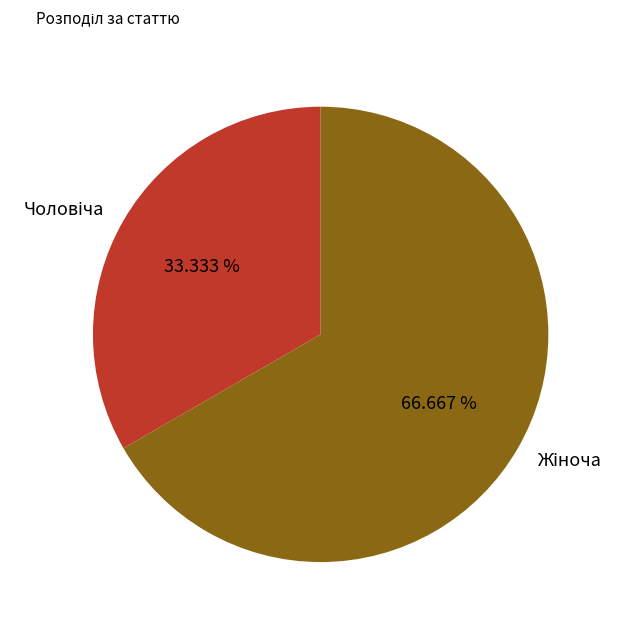

Is there a majority slice in this chart?

Yes